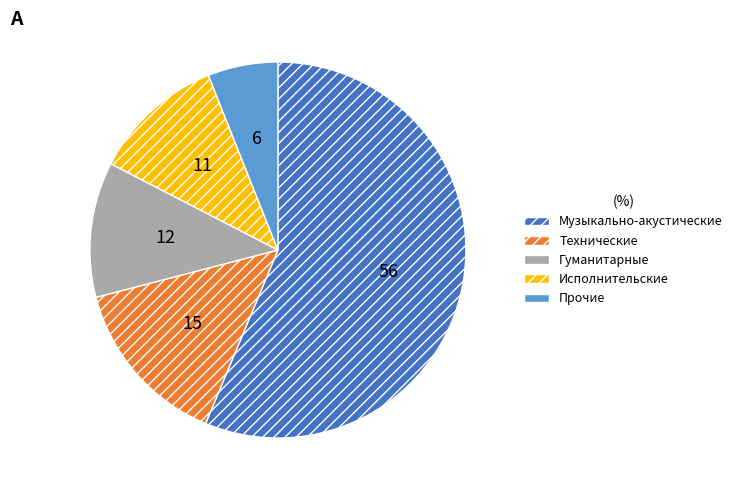

True or false: Гуманитарные accounts for 1% of the total.

False